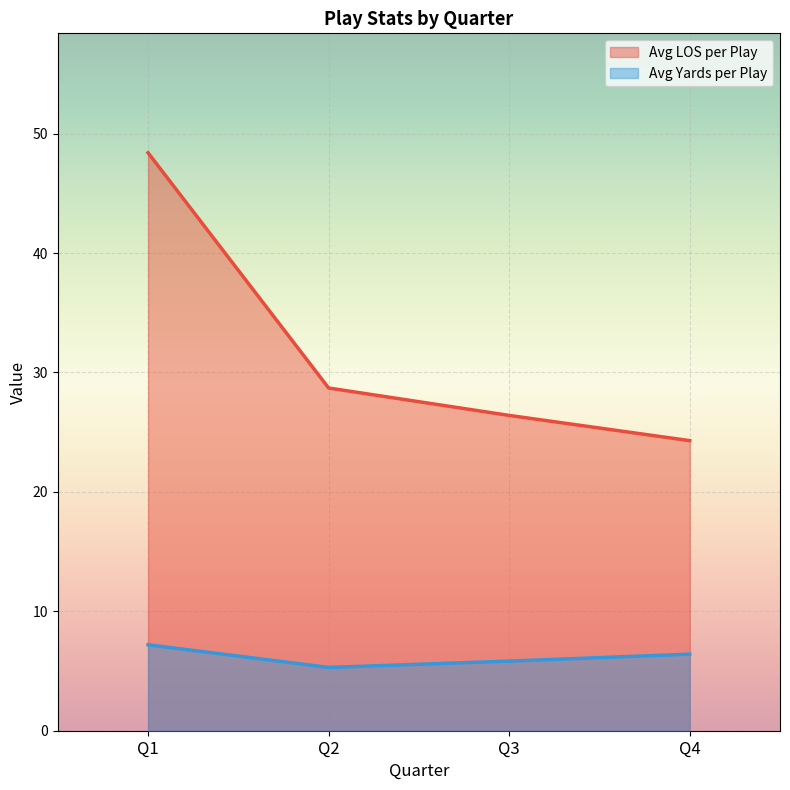

What is the sum of the Avg LOS per Play values at Q2 and Q3?

55.1